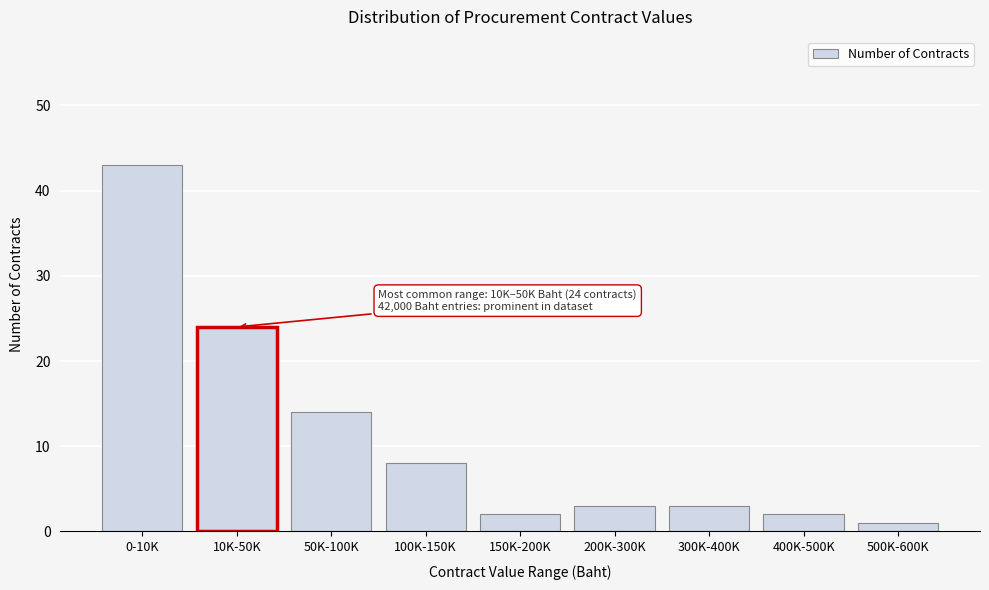

Reading right to left, transcribe all the data shown in this chart.

1	2	3	3	2	8	14	24	43